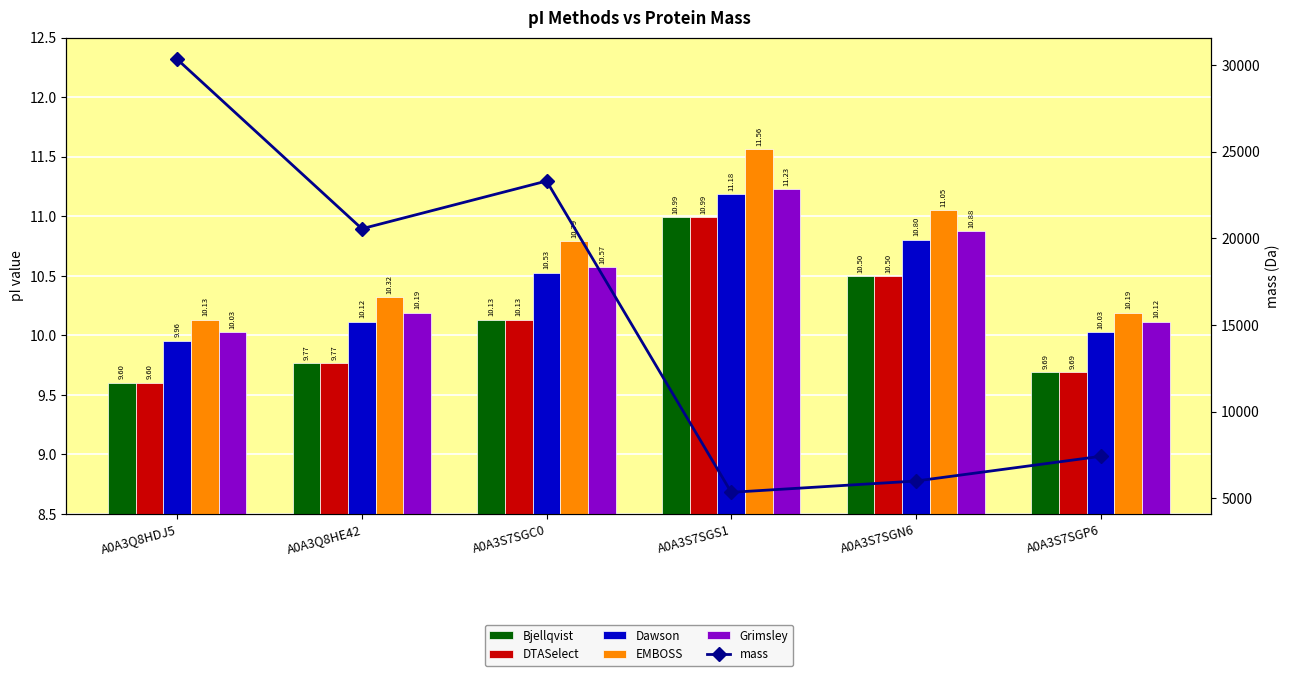

What is the average value of the DTASelect series?

10.1